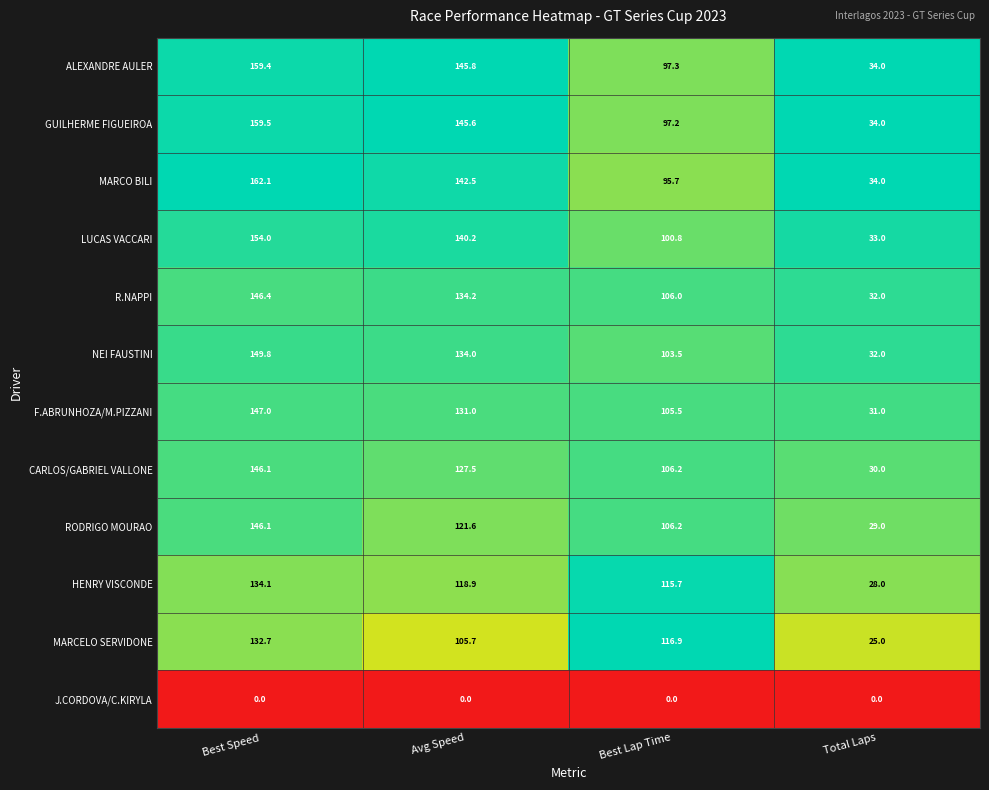

Which series has the largest range (max minus min)?

MARCO BILI